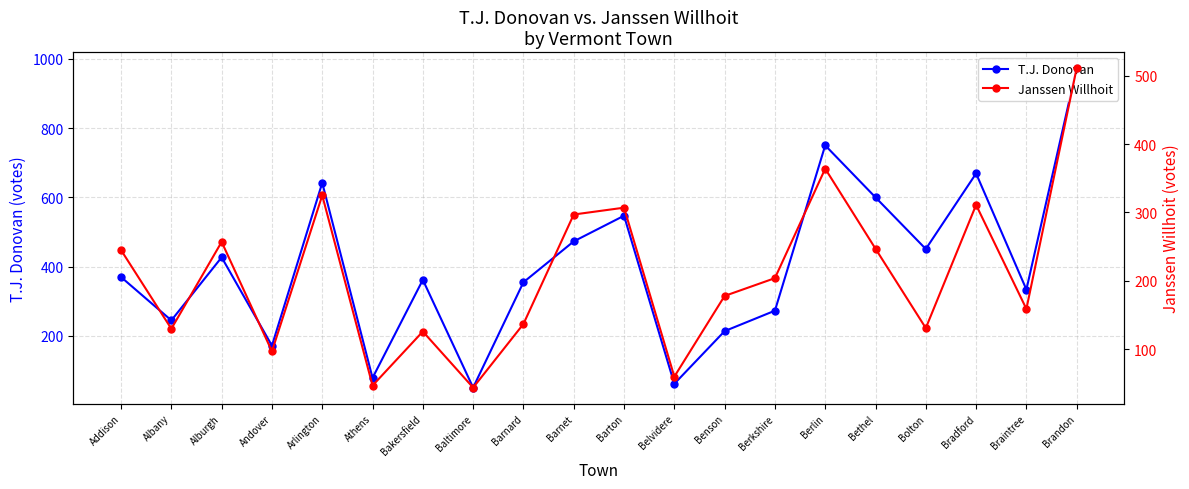

True or false: Janssen Willhoit has more than 1 points higher than both neighbors.

True